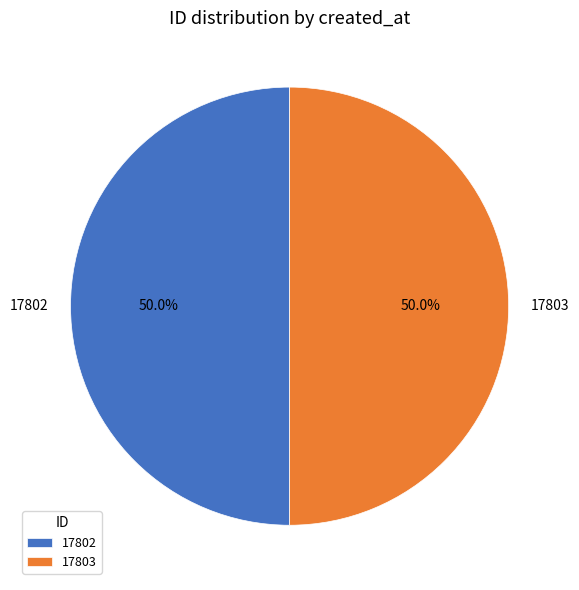

Count the number of slices in the pie.

2